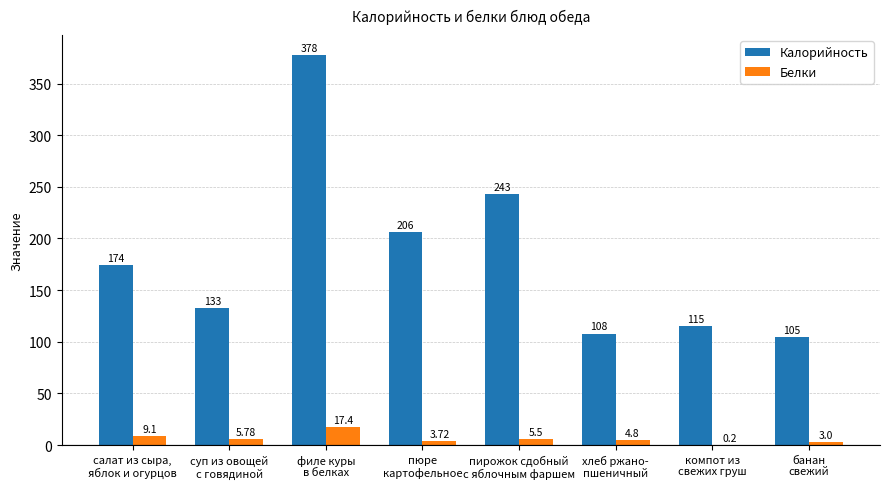

The Калорийность series shows 38.2 at хлеб ржано-
пшеничный. True or false?

False